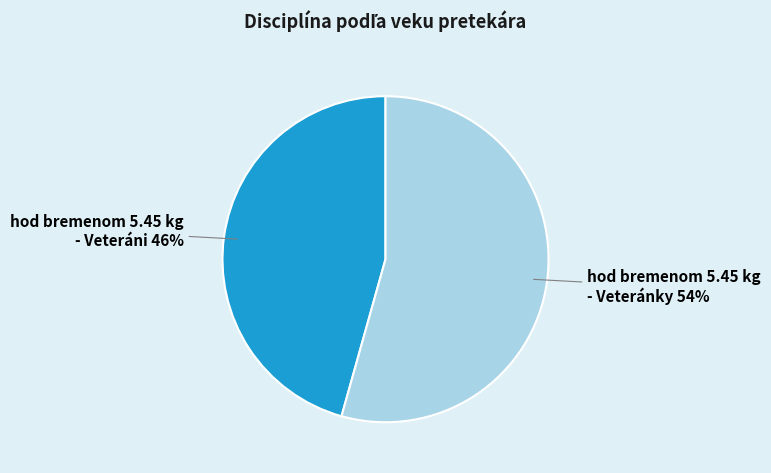

Combined, do hod bremenom 5.45 kg - Veteránky and hod bremenom 5.45 kg - Veteráni account for over 50%?

Yes